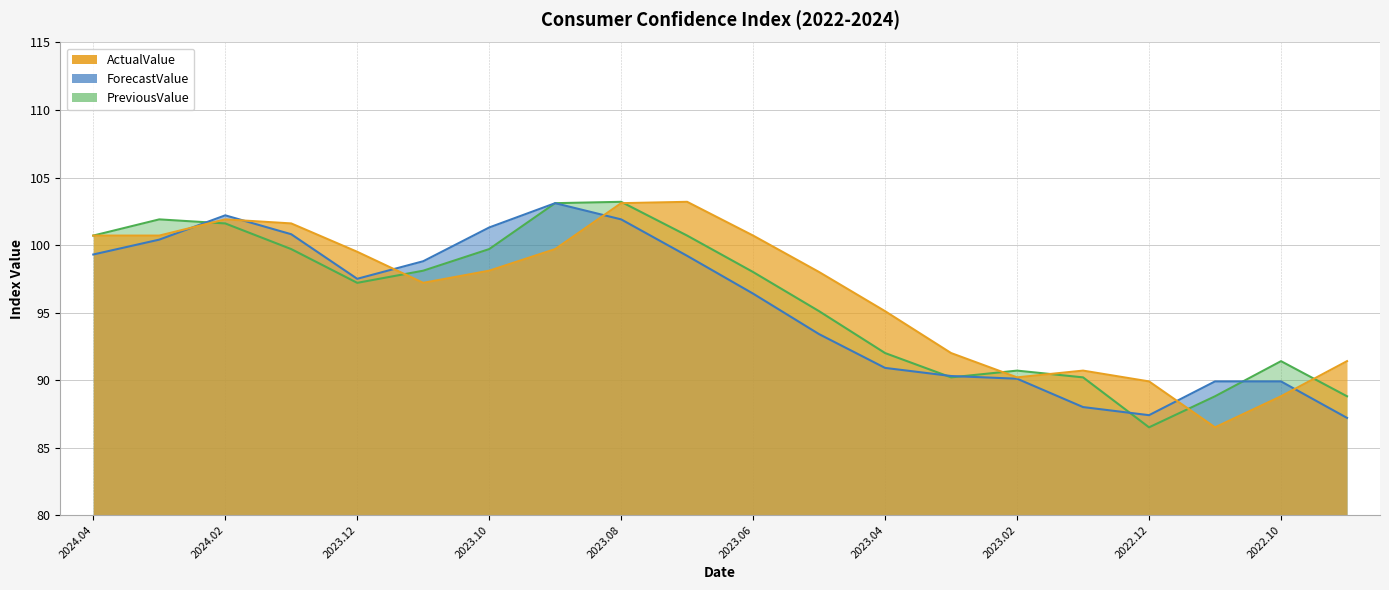

Which series has the largest total across all categories?

ActualValue